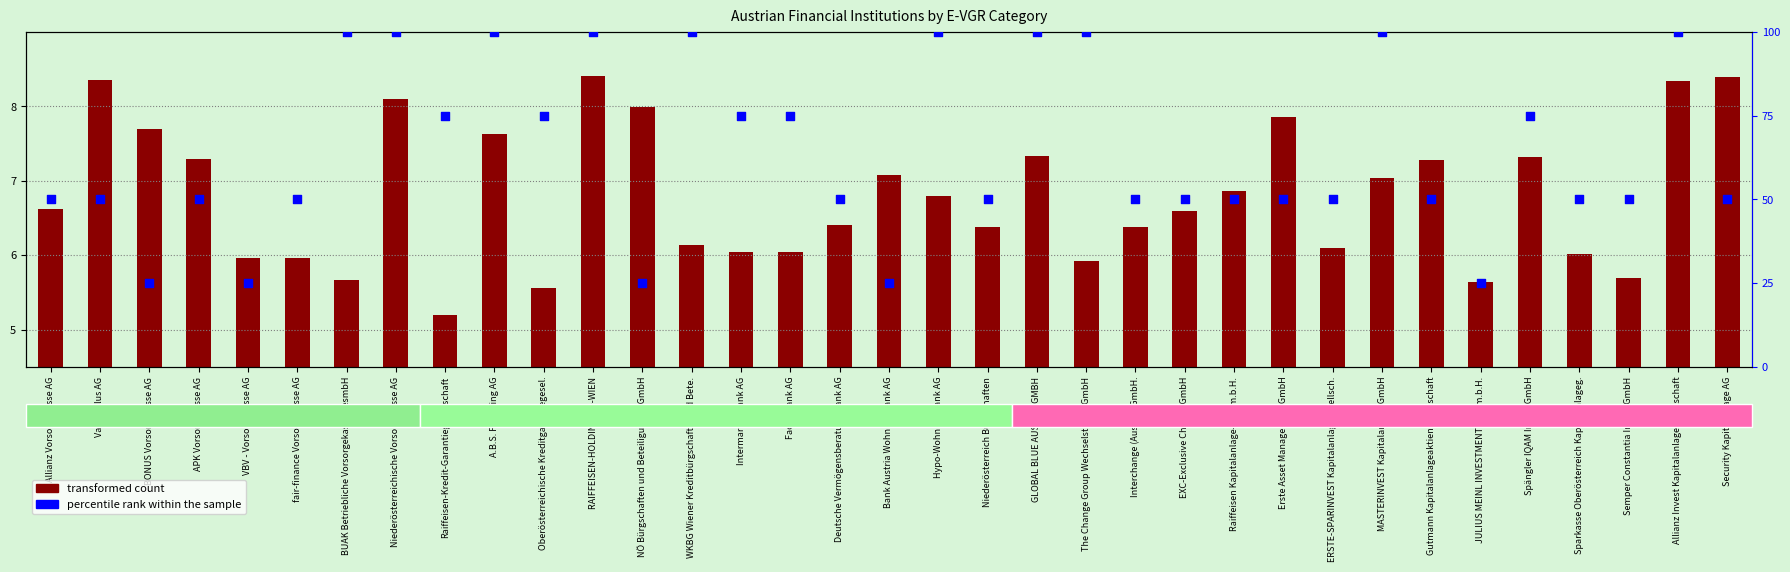

What are all the series names shown in the legend?

transformed count, percentile rank within the sample